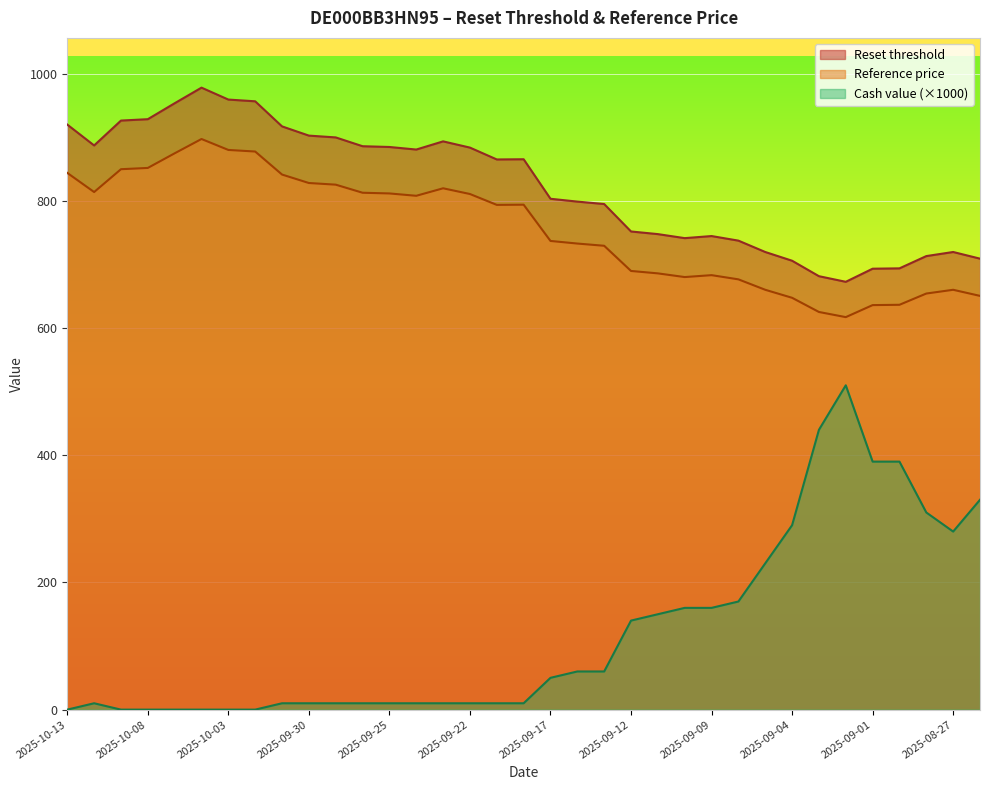

Reading left to right, list all the values displayed in this chart.

Reset threshold: 2025-10-13=844.0	2025-10-10=813.9	2025-10-09=849.8	2025-10-08=851.8	2025-10-07=874.8	2025-10-06=897.3	2025-10-03=880.1	2025-10-02=877.6	2025-10-01=841.4	2025-09-30=828.1	2025-09-29=825.5	2025-09-26=812.8	2025-09-25=811.7	2025-09-24=808.0	2025-09-23=819.8	2025-09-22=810.8	2025-09-19=793.7	2025-09-18=794.0	2025-09-17=737.0	2025-09-16=732.9	2025-09-15=729.4	2025-09-12=689.8	2025-09-11=686.0	2025-09-10=680.2	2025-09-09=683.2	2025-09-08=676.6	2025-09-05=660.2	2025-09-04=647.6	2025-09-03=625.3	2025-09-02=617.2	2025-09-01=636.1	2025-08-29=636.6	2025-08-28=654.3	2025-08-27=660.2	2025-08-26=650.6
Reference price: 2025-10-13=920.0	2025-10-10=887.2	2025-10-09=926.3	2025-10-08=928.5	2025-10-07=953.5	2025-10-06=978.1	2025-10-03=959.3	2025-10-02=956.6	2025-10-01=917.1	2025-09-30=902.6	2025-09-29=899.8	2025-09-26=886.0	2025-09-25=884.8	2025-09-24=880.7	2025-09-23=893.6	2025-09-22=883.8	2025-09-19=865.1	2025-09-18=865.5	2025-09-17=803.3	2025-09-16=798.9	2025-09-15=795.0	2025-09-12=751.9	2025-09-11=747.7	2025-09-10=741.4	2025-09-09=744.7	2025-09-08=737.5	2025-09-05=719.6	2025-09-04=705.9	2025-09-03=681.6	2025-09-02=672.7	2025-09-01=693.3	2025-08-29=693.9	2025-08-28=713.2	2025-08-27=719.6	2025-08-26=709.2
Cash value: 2025-10-13=0.0	2025-10-10=10.0	2025-10-09=0.0	2025-10-08=0.0	2025-10-07=0.0	2025-10-06=0.0	2025-10-03=0.0	2025-10-02=0.0	2025-10-01=10.0	2025-09-30=10.0	2025-09-29=10.0	2025-09-26=10.0	2025-09-25=10.0	2025-09-24=10.0	2025-09-23=10.0	2025-09-22=10.0	2025-09-19=10.0	2025-09-18=10.0	2025-09-17=50.0	2025-09-16=60.0	2025-09-15=60.0	2025-09-12=140.0	2025-09-11=150.0	2025-09-10=160.0	2025-09-09=160.0	2025-09-08=170.0	2025-09-05=230.0	2025-09-04=290.0	2025-09-03=440.0	2025-09-02=510.0	2025-09-01=390.0	2025-08-29=390.0	2025-08-28=310.0	2025-08-27=280.0	2025-08-26=330.0